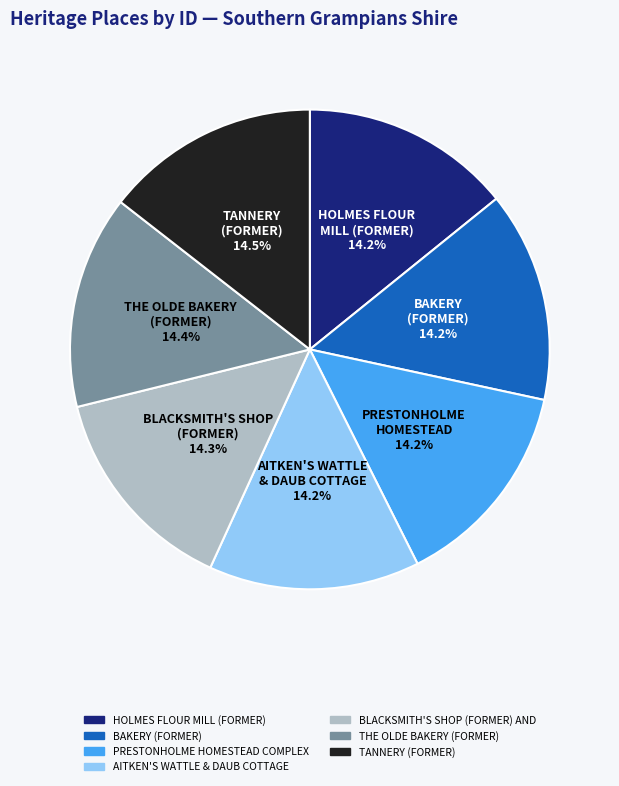

To the nearest percent, what is the average slice percentage?

14%